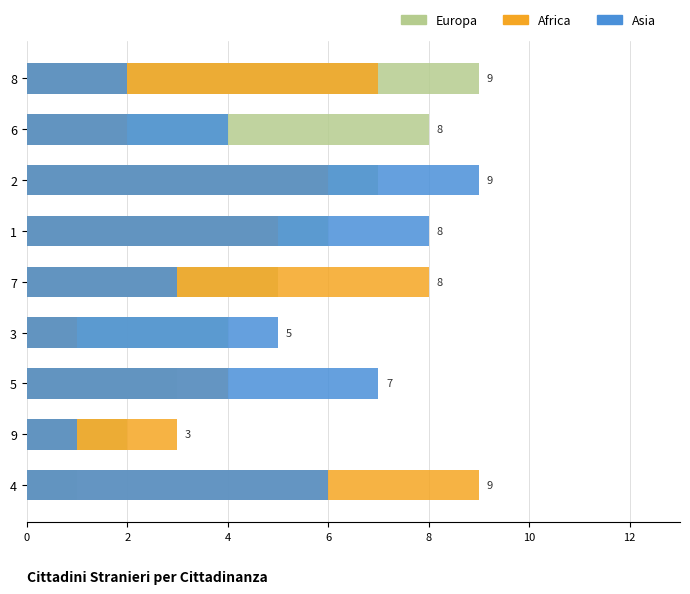

The Asia series shows 11 at 1. True or false?

False